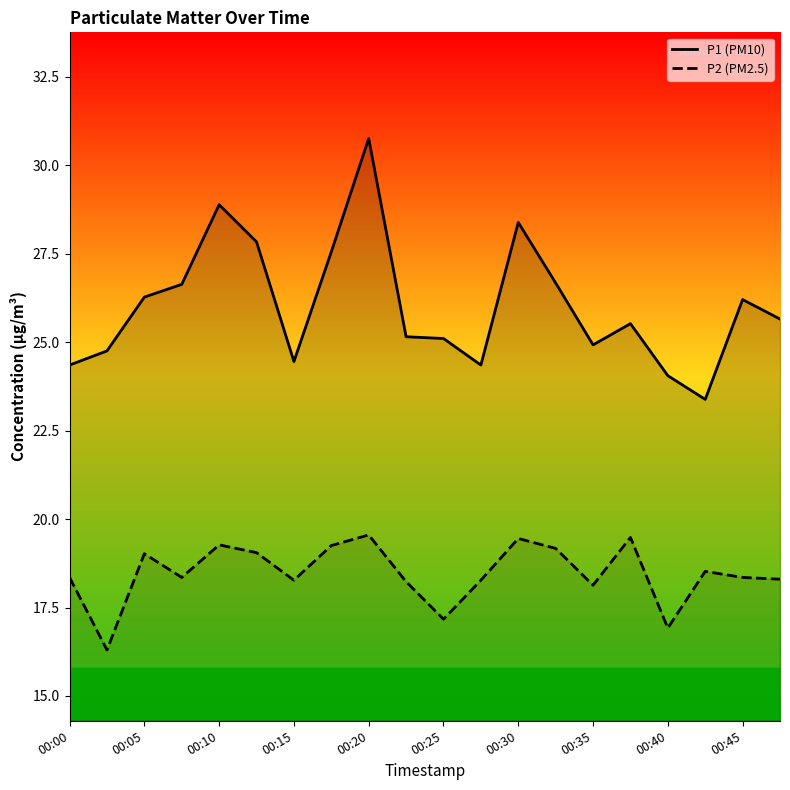

Read the P2 (PM2.5) value at 00:35.

18.1